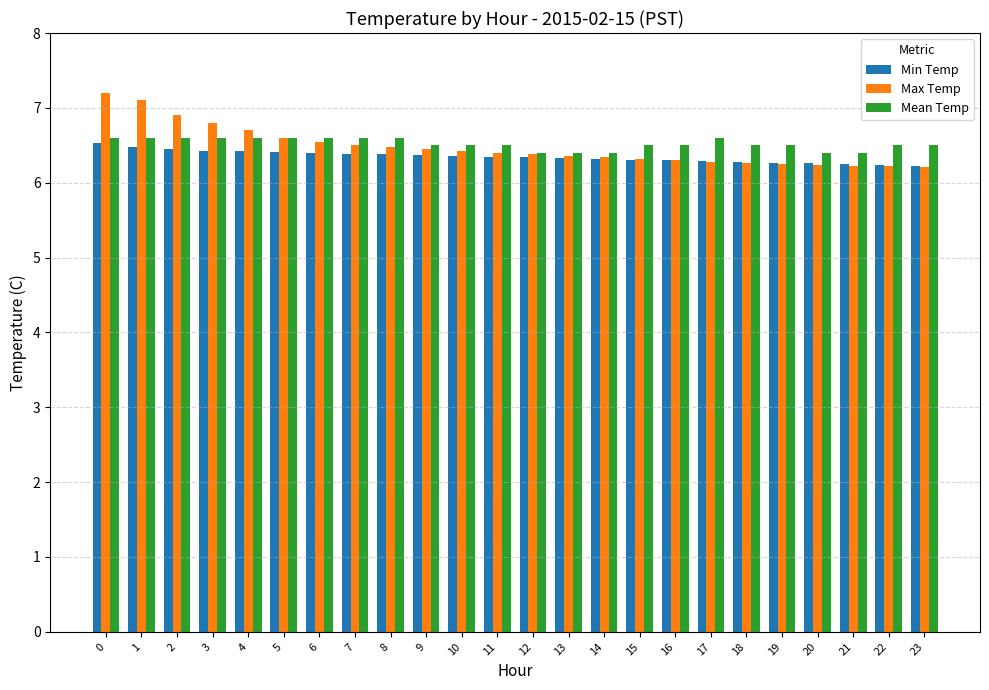

Which series has the largest range (max minus min)?

Max Temp